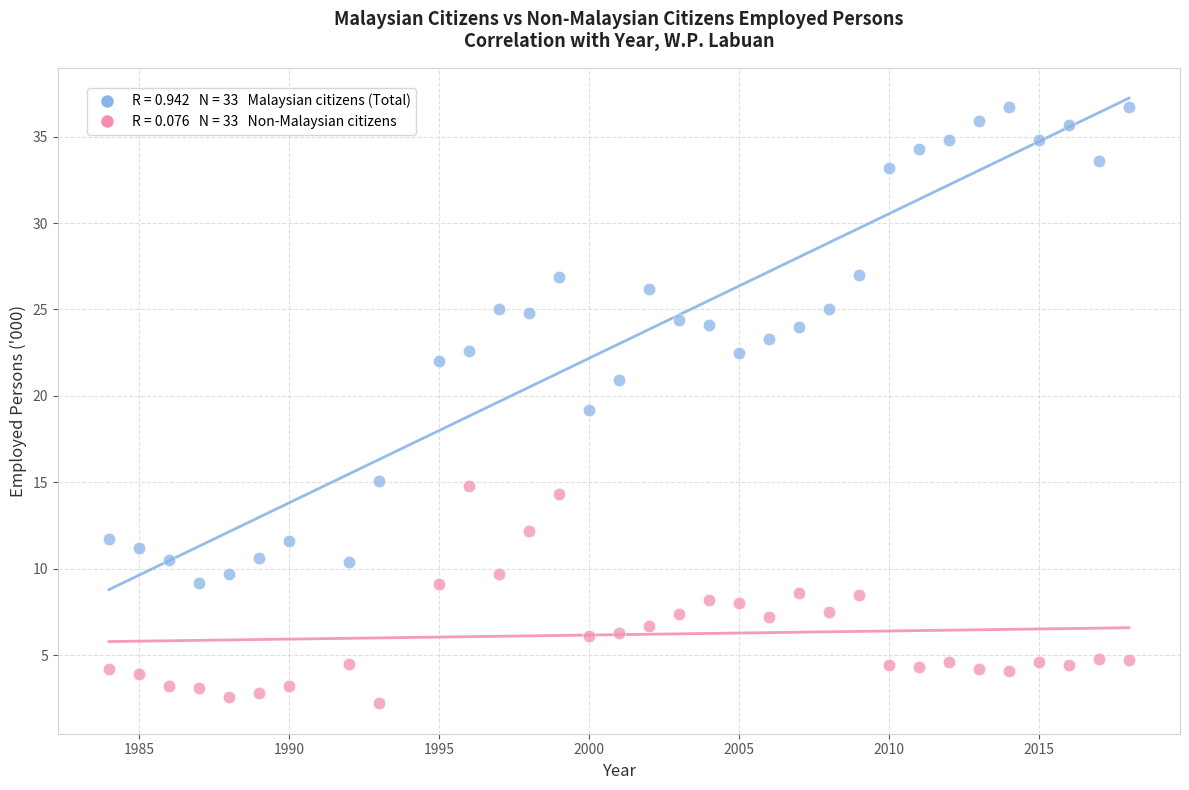

Across all data points, what is the range of X values (max minus min)?

34.0